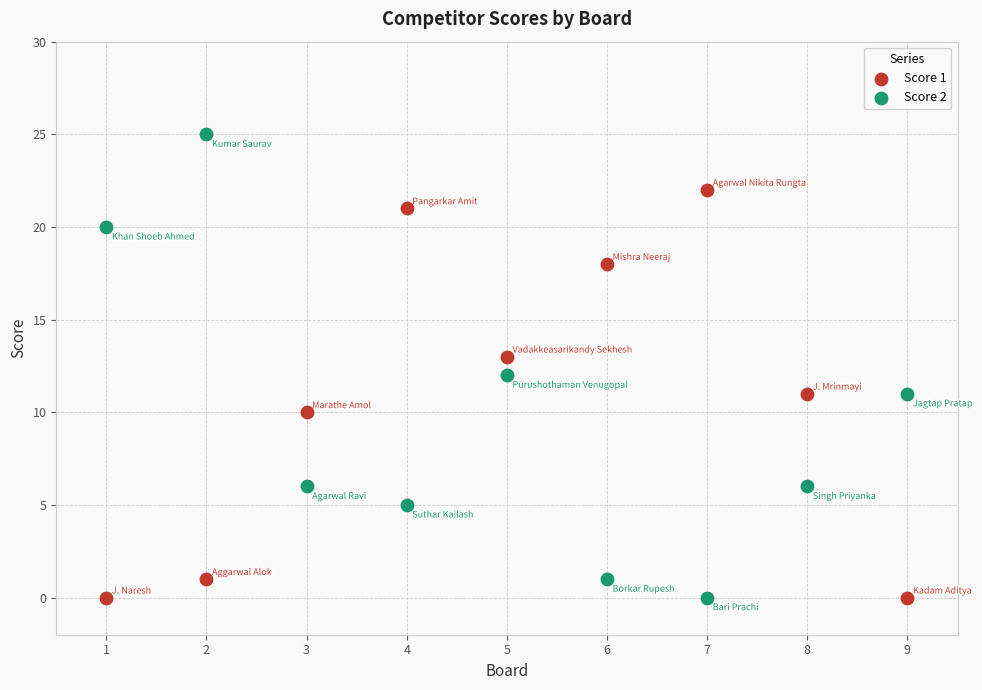

What is the X range (max minus min) for the scatter plot?

8